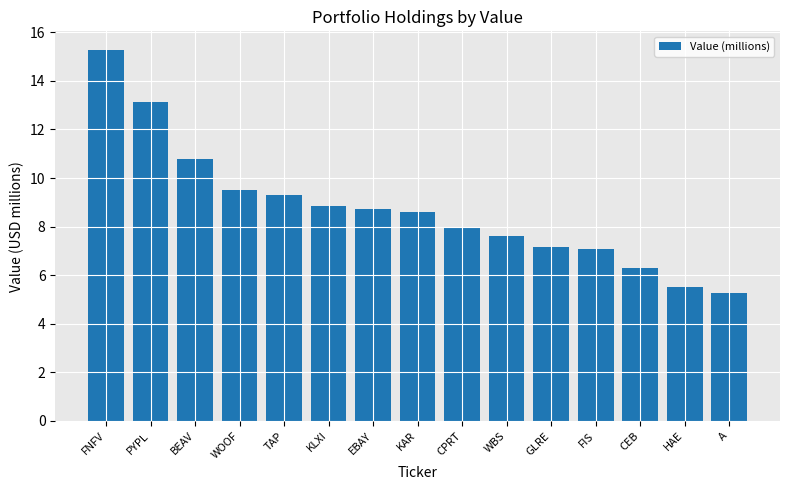

Reading left to right, what are all the values shown in this chart?

15.3	13.1	10.8	9.5	9.3	8.9	8.7	8.6	8.0	7.6	7.2	7.1	6.3	5.5	5.3